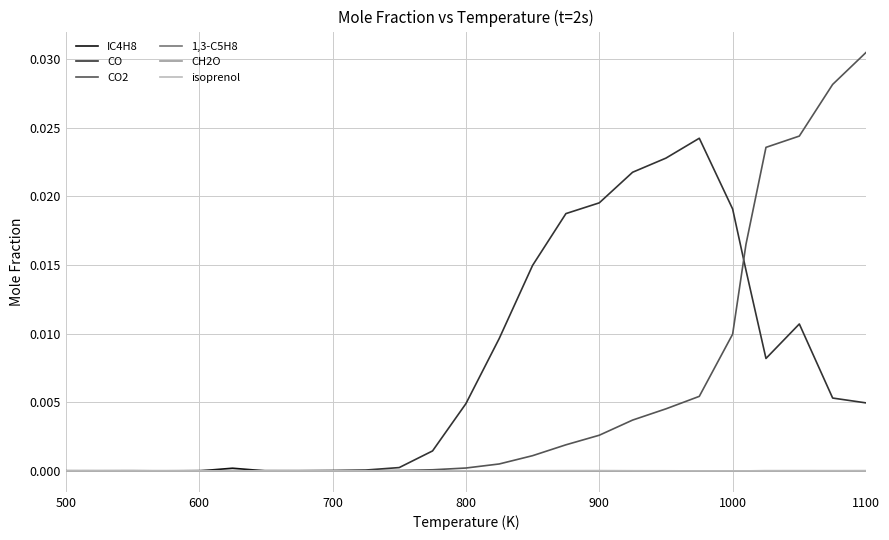

Which series has the largest range (max minus min)?

CO2